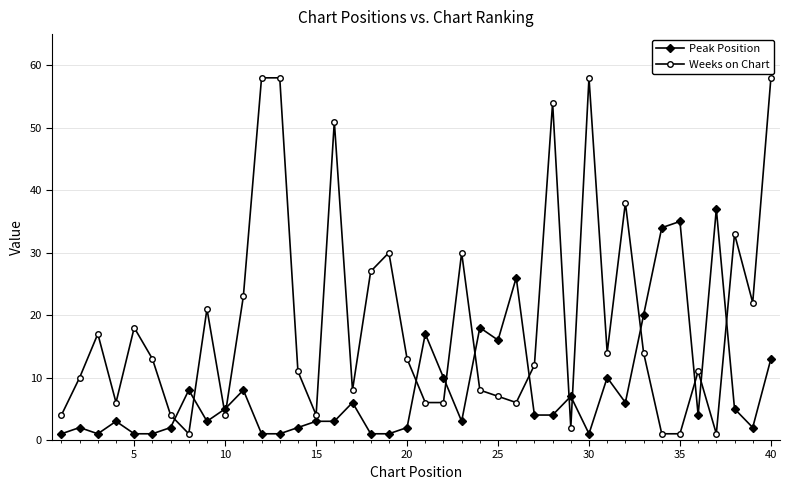

Reading right to left, list all the values displayed in this chart.

Peak Position: 13	2	5	37	4	35	34	20	6	10	1	7	4	4	26	16	18	3	10	17	2	1	1	6	3	3	2	1	1	8	5	3	8	2	1	1	3	1	2	1
Weeks on Chart: 58	22	33	1	11	1	1	14	38	14	58	2	54	12	6	7	8	30	6	6	13	30	27	8	51	4	11	58	58	23	4	21	1	4	13	18	6	17	10	4